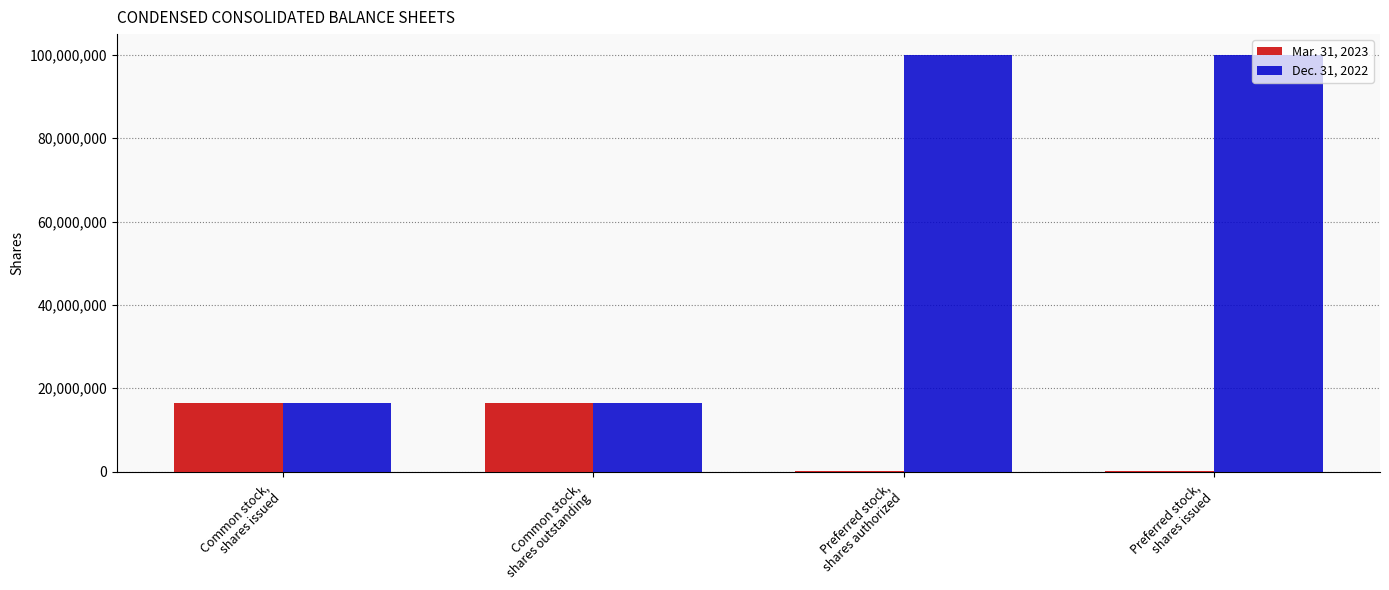

What is the greatest value displayed?

100000000